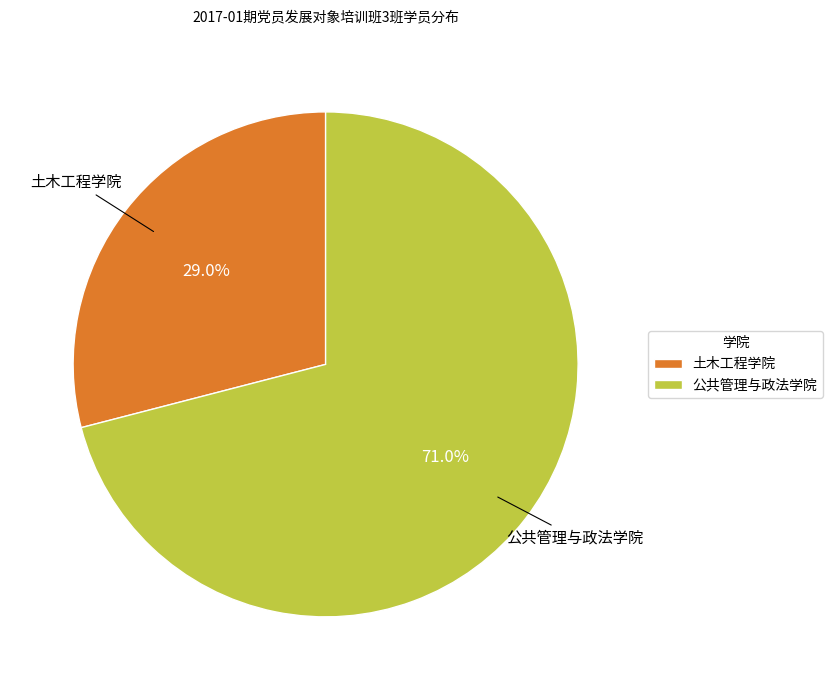

What is the smallest slice in the pie chart?

土木工程学院